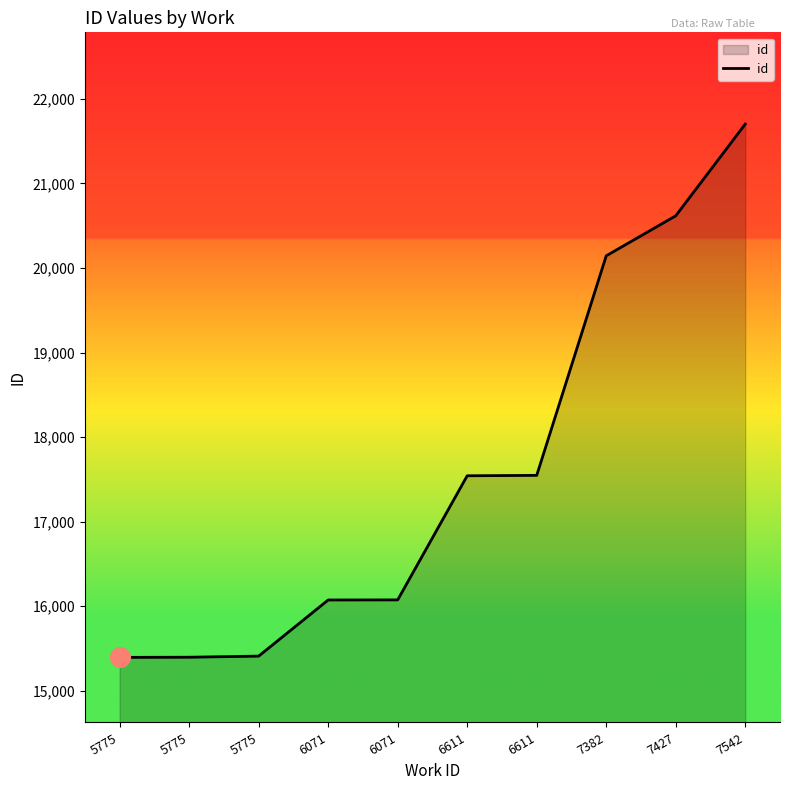

Which has a higher value, 6071 or 6611?

6611